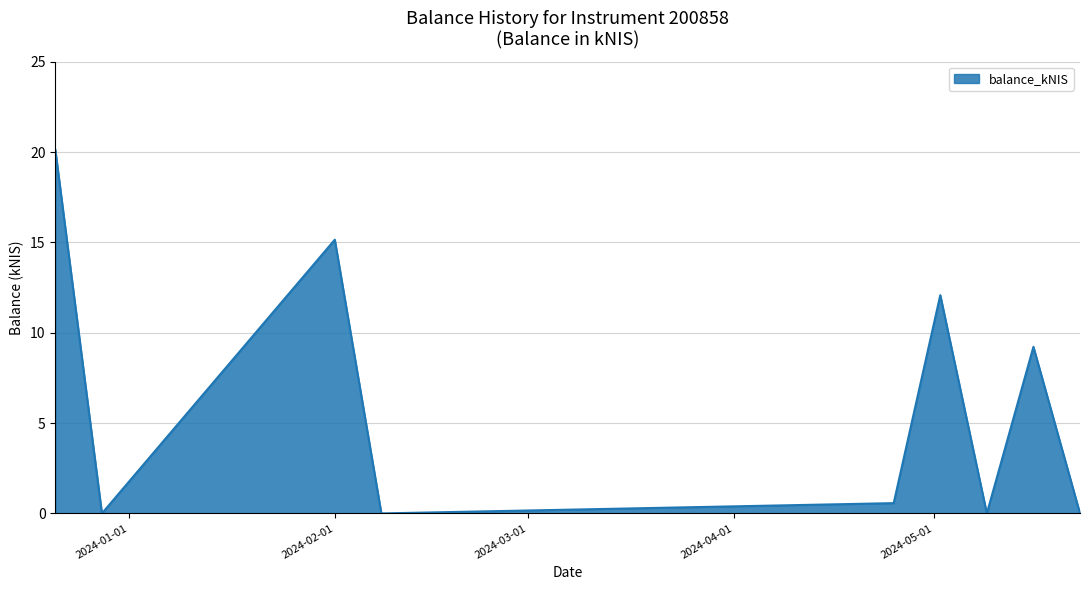

What is the maximum value shown in the chart?

20.1